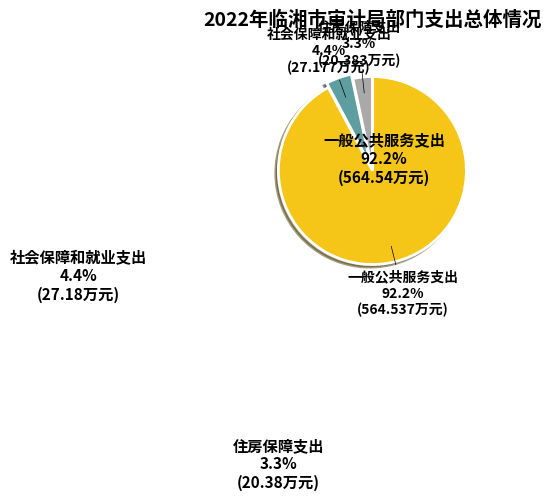

Combined, do 社会保障和就业支出 and 住房保障支出 account for over 50%?

No